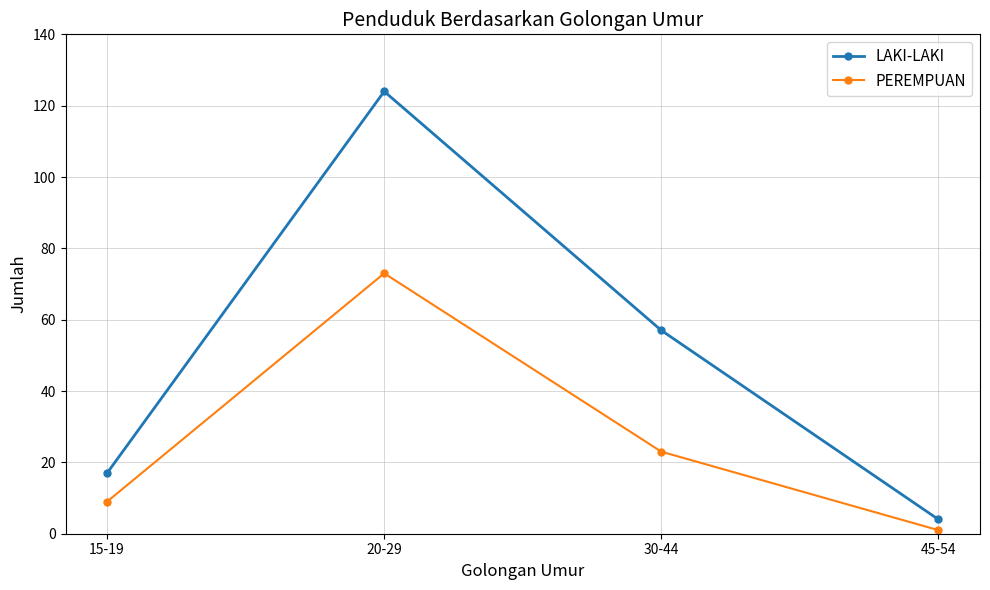

In LAKI-LAKI, how many points are higher than both neighbors (excluding endpoints)?

1